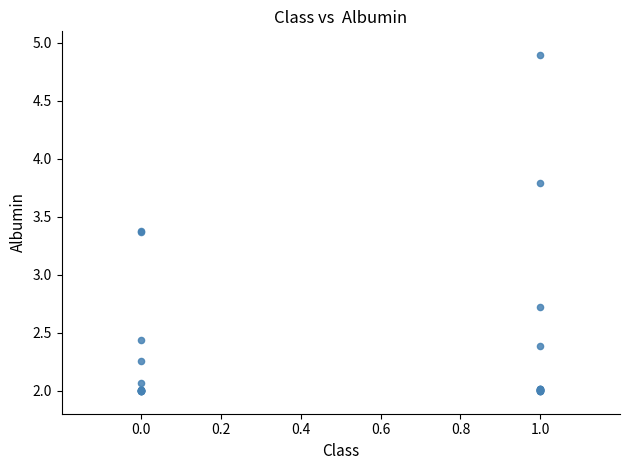

What Y value in the scatter plot is closest to 3?

2.7